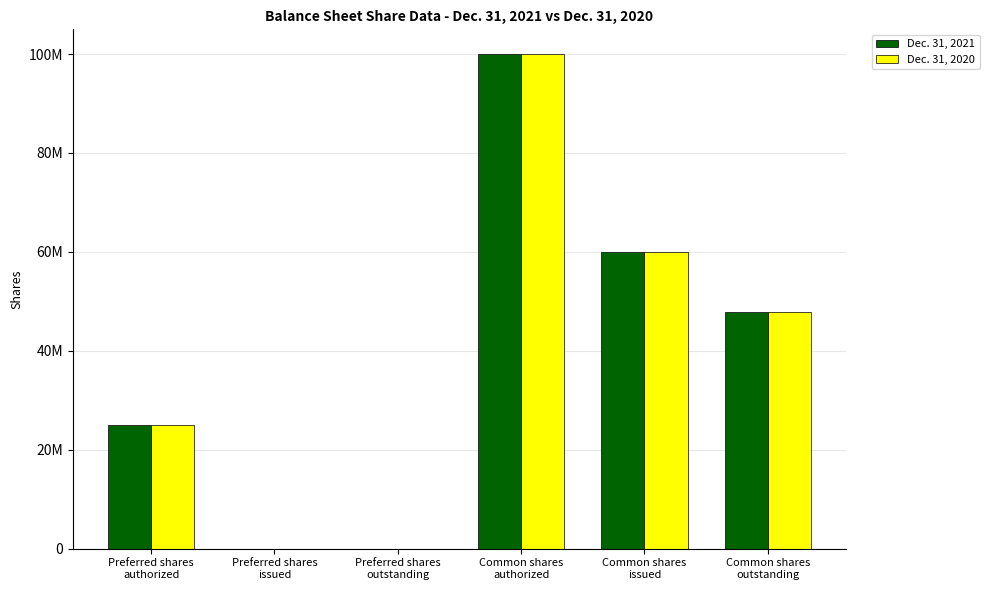

The value of Dec. 31, 2021 at Common shares
issued is 60042000. True or false?

True